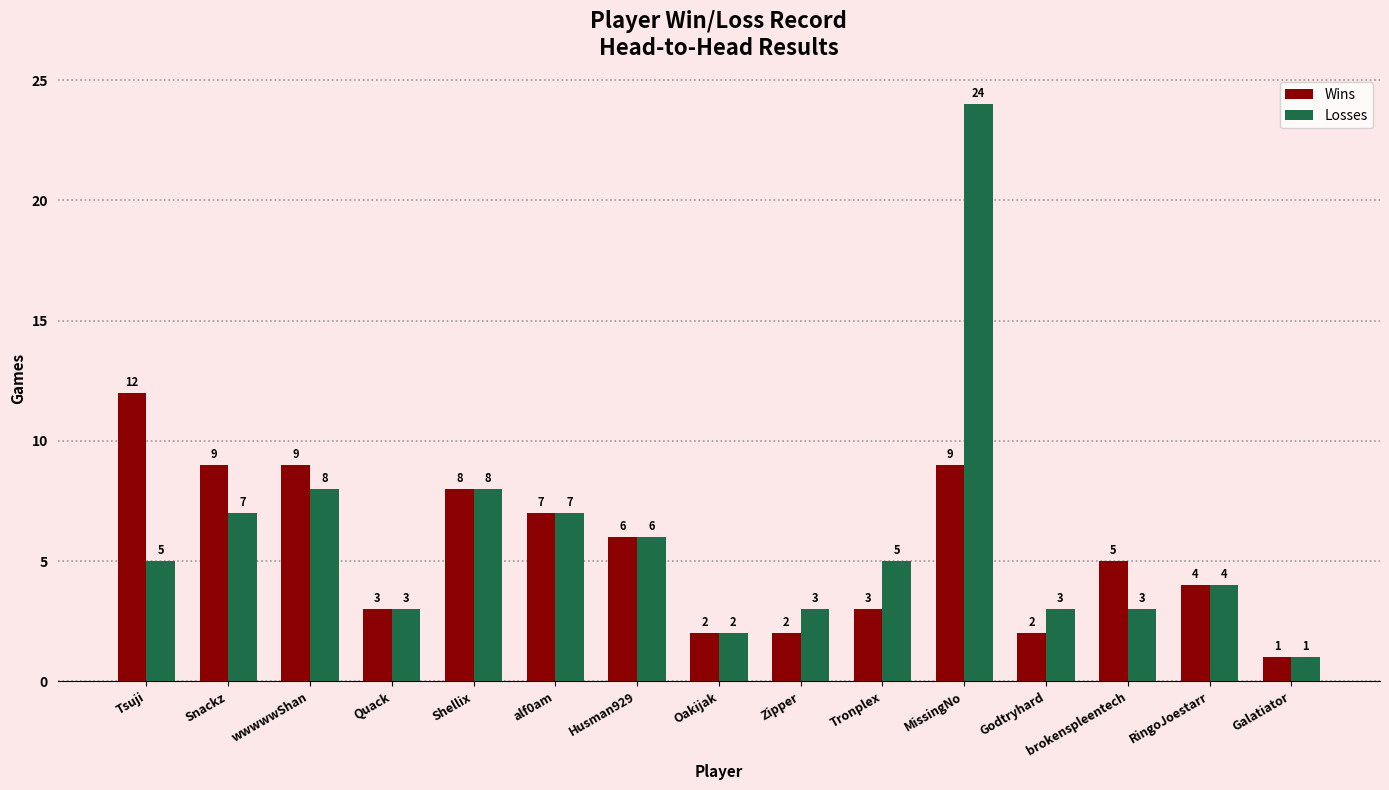

True or false: Losses has a value of 8 at wwwwwShan.

True